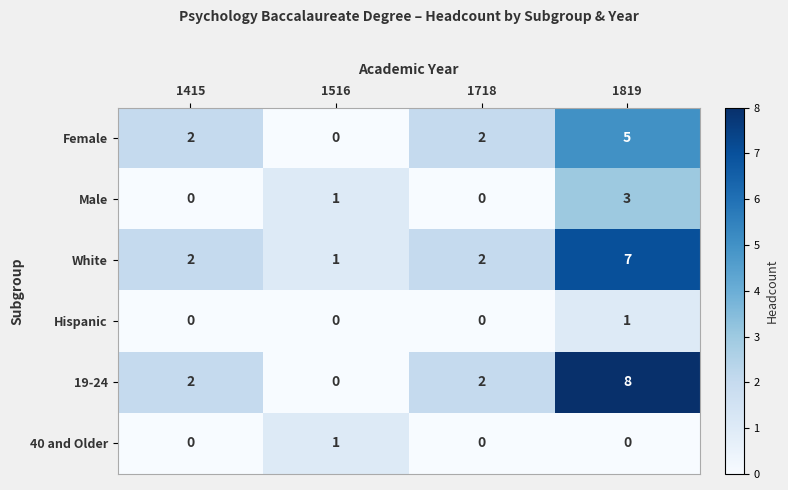

Reading left to right, list all the values displayed in this chart.

Female: 2	0	2	5
Male: 0	1	0	3
White: 2	1	2	7
Hispanic: 0	0	0	1
19-24: 2	0	2	8
40 and Older: 0	1	0	0